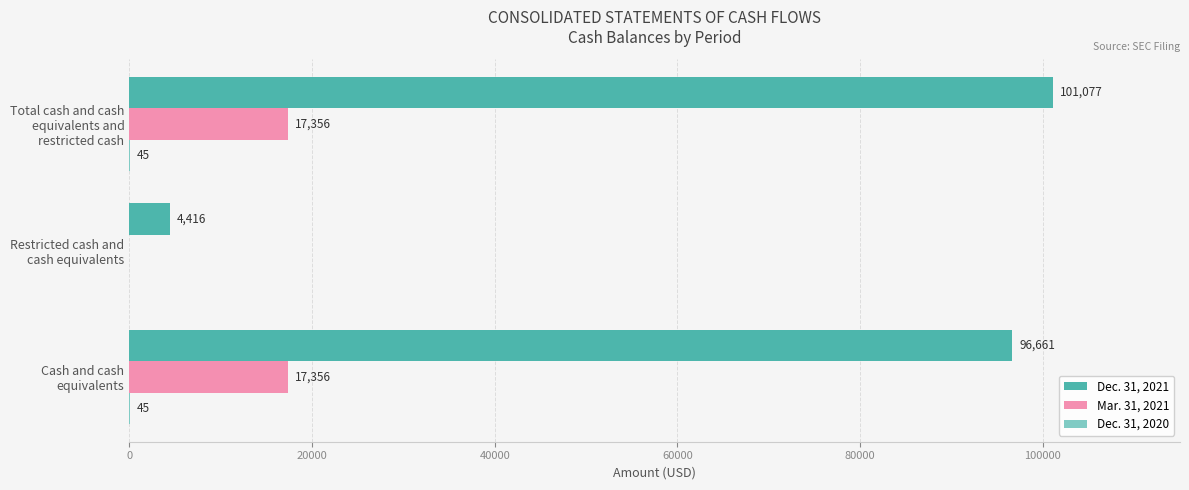

Which series has the largest total across all categories?

Dec. 31, 2021